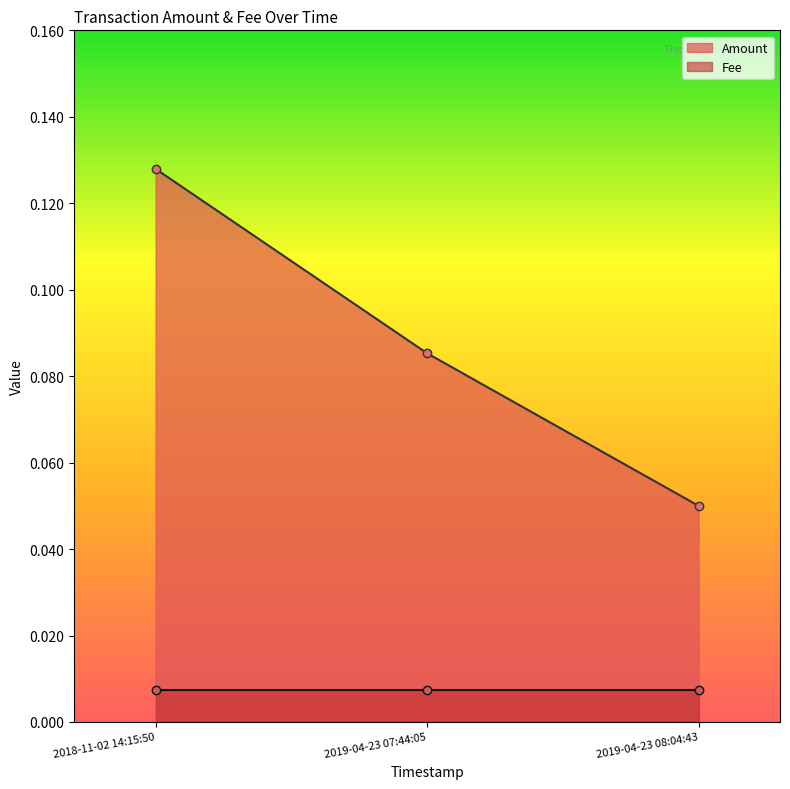

What is the greatest value displayed?

0.1